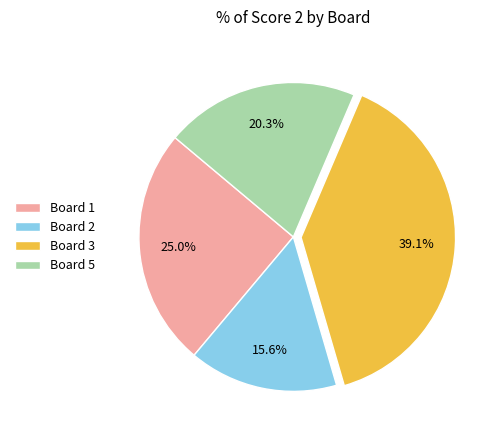

Does Board 1 represent more than half of the total?

No